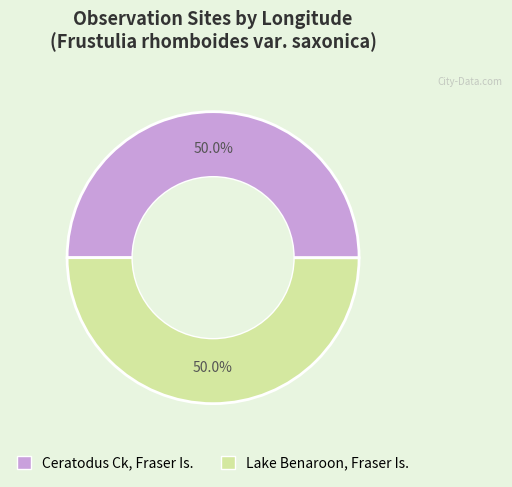

To the nearest percent, what is the combined percentage of Ceratodus Ck, Fraser Is. and Lake Benaroon, Fraser Is.?

100%